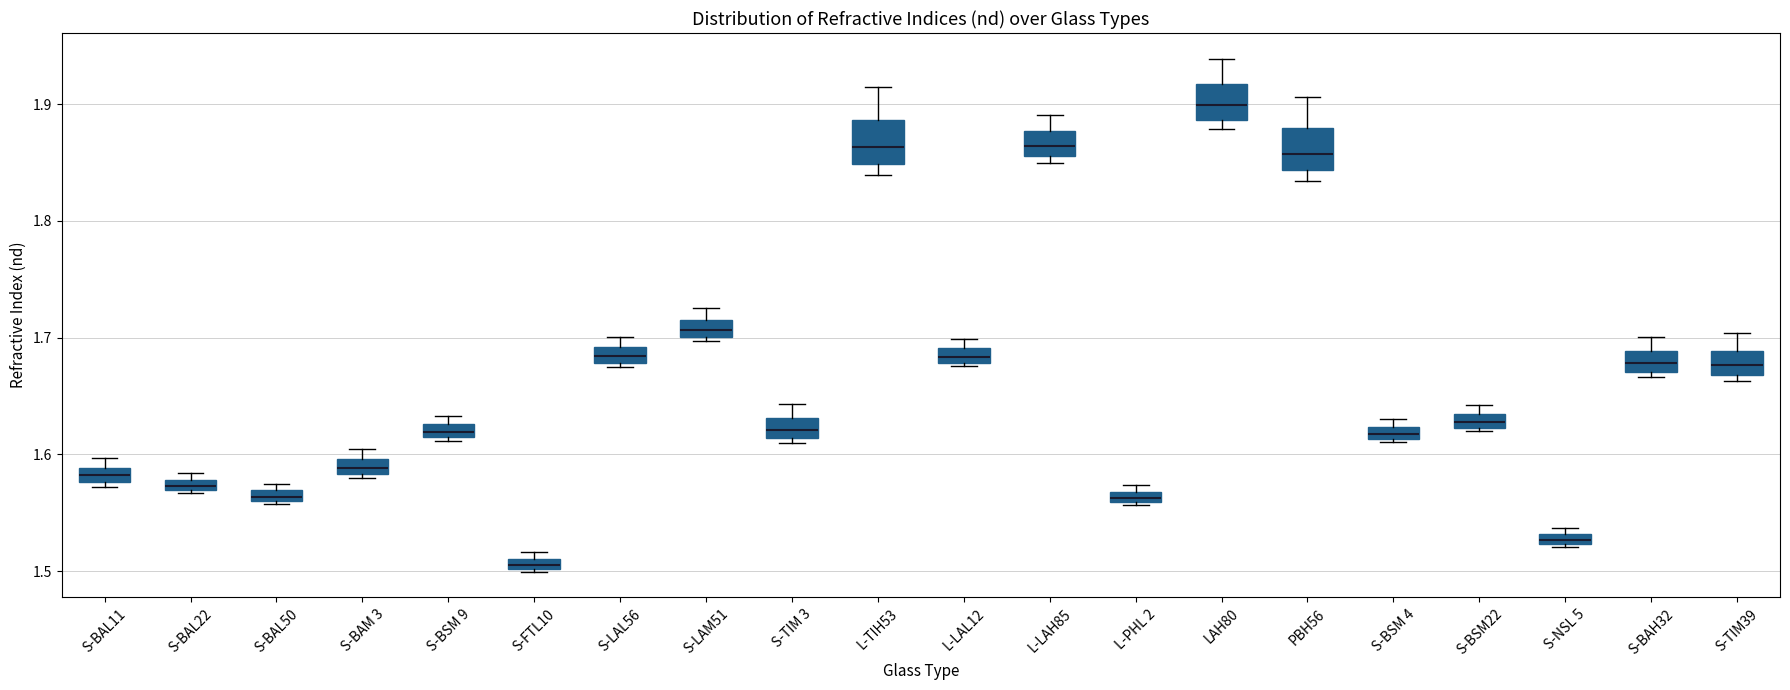

Which box's median line is the highest?

LAH80